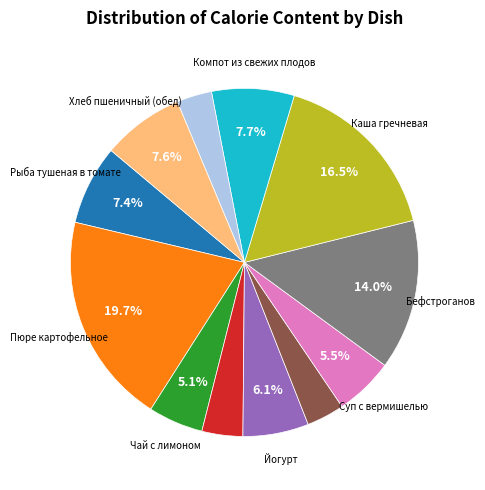

How many slices are in this pie chart?

12